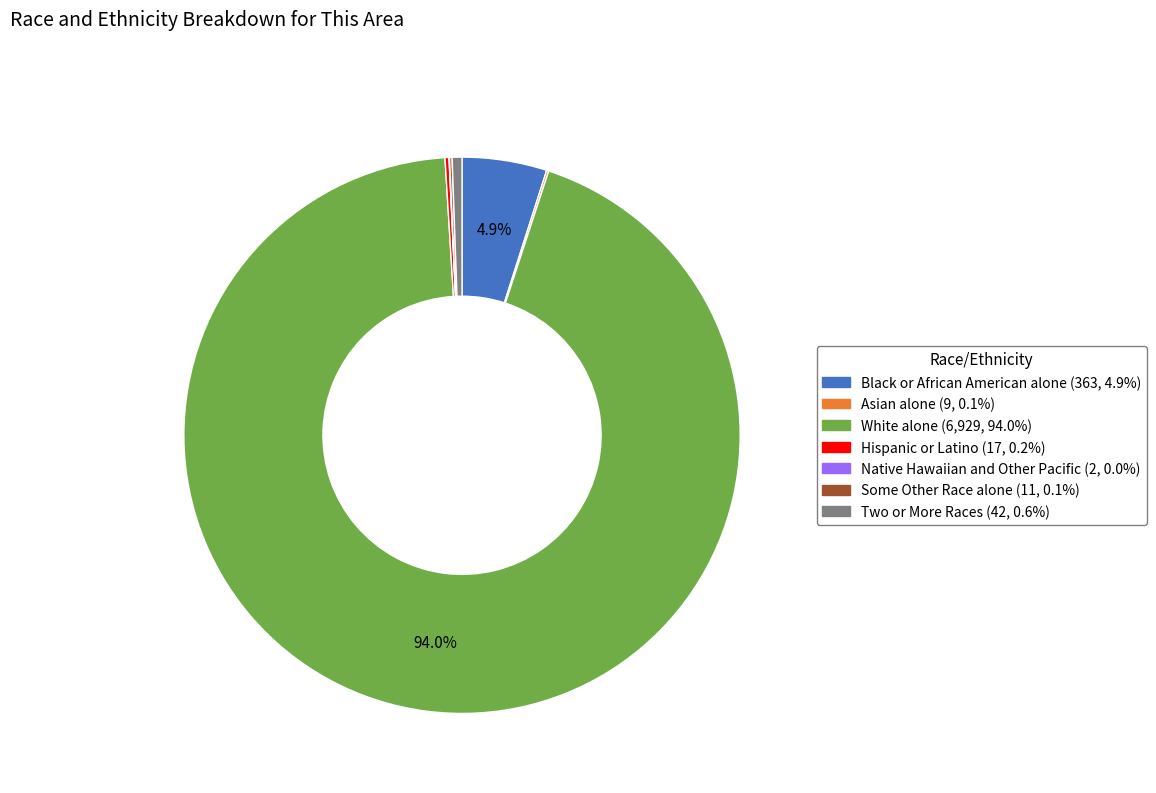

Which slice represents more than half of the pie?

White alone